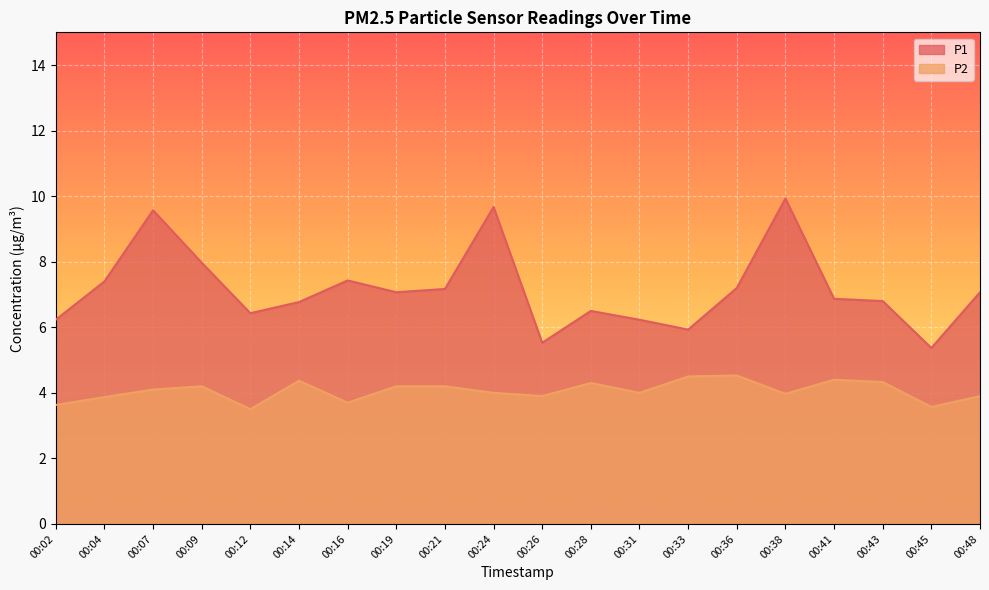

Does the chart display data point markers on the line(s)?

No